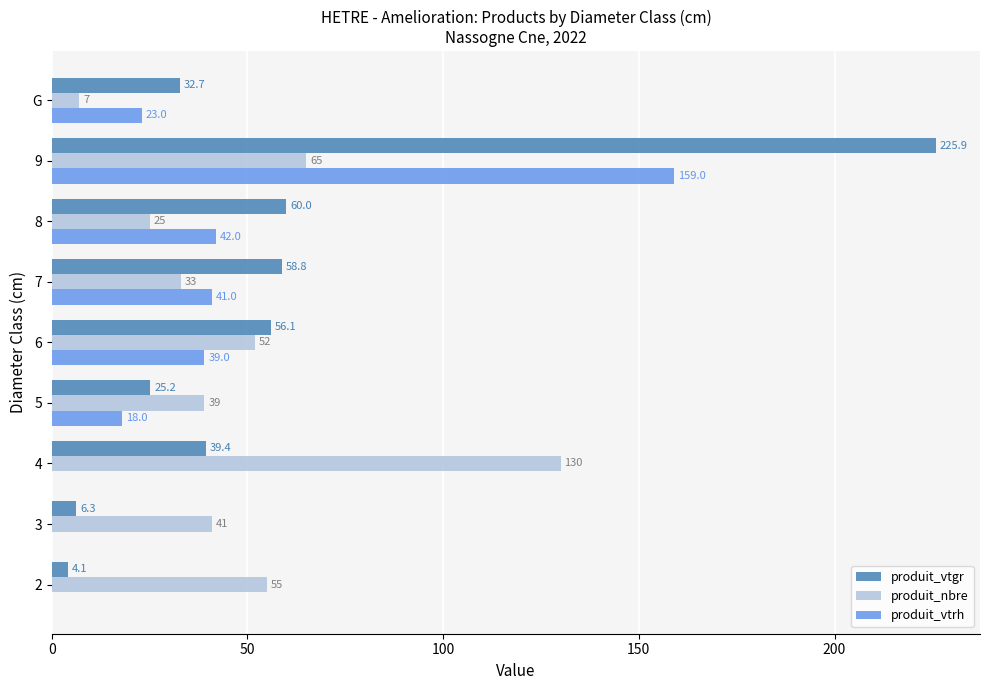

The produit_vtrh series shows 23.0 at G. True or false?

True